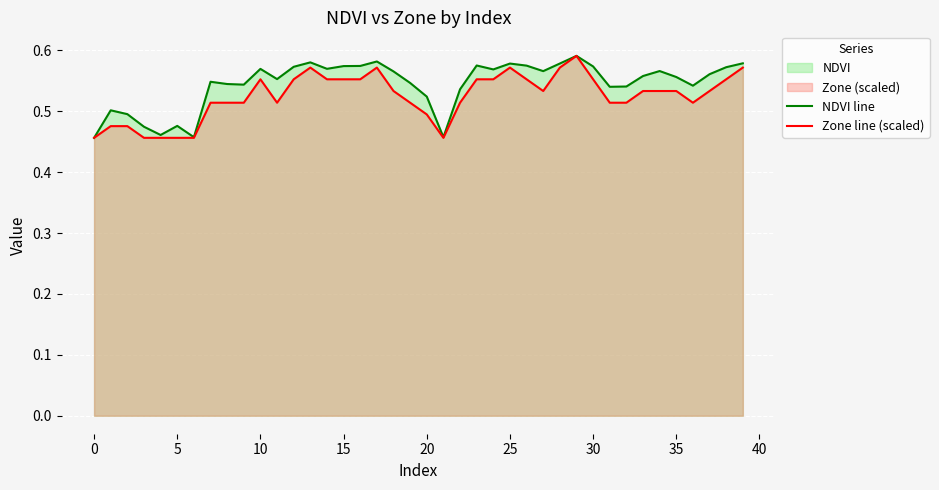

How many lines are shown in the chart?

2